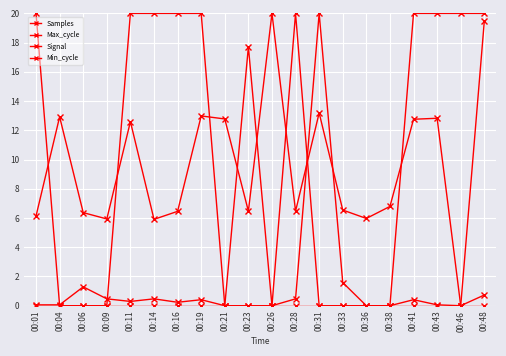

Is this an area chart (filled region under the line)?

No